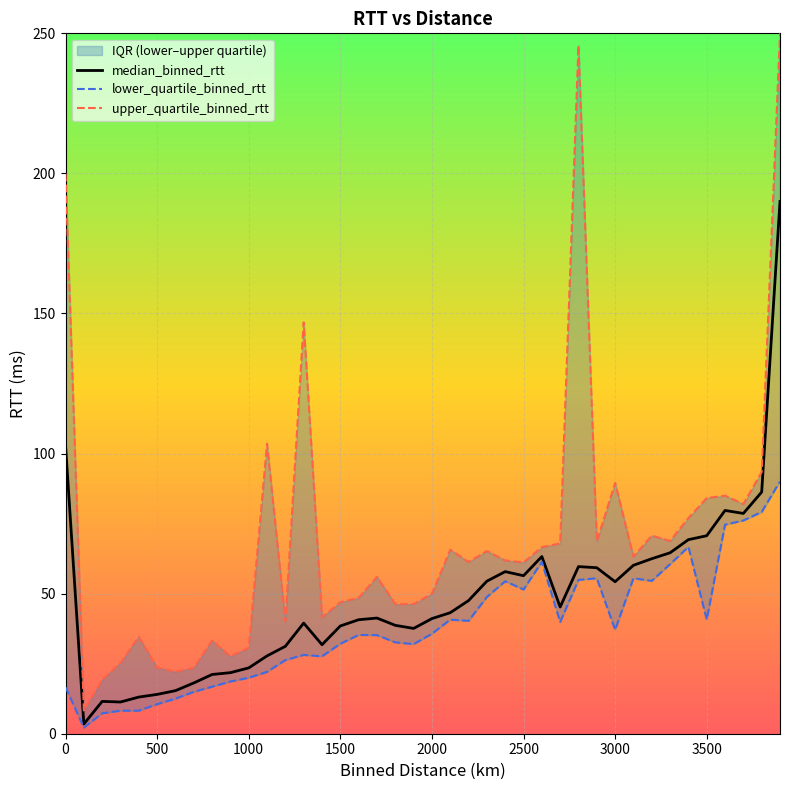

True or false: median_binned_rtt and lower_quartile_binned_rtt cross at least once.

False